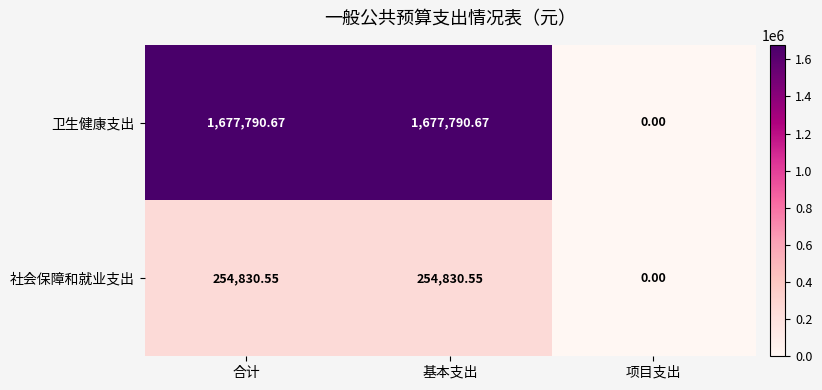

Rank the series by their average value, from lowest to highest.

社会保障和就业支出, 卫生健康支出